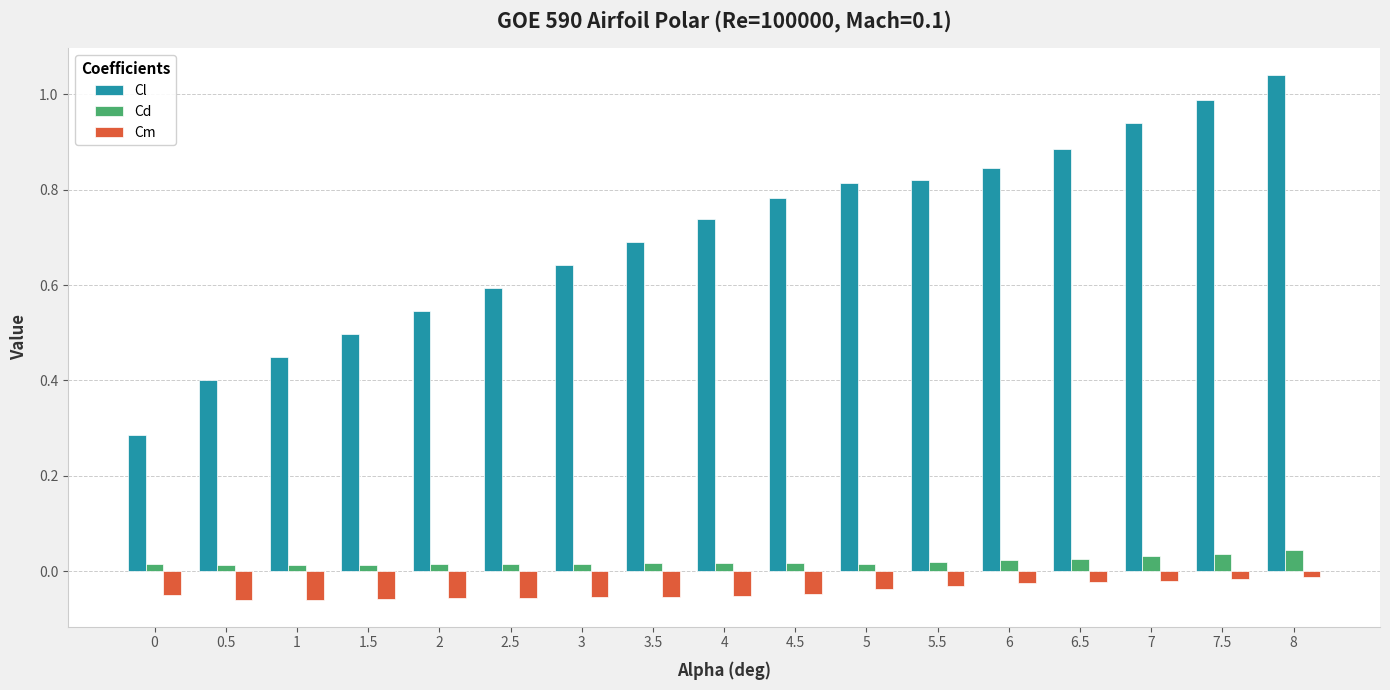

What is the sum of all Cl values?

12.0